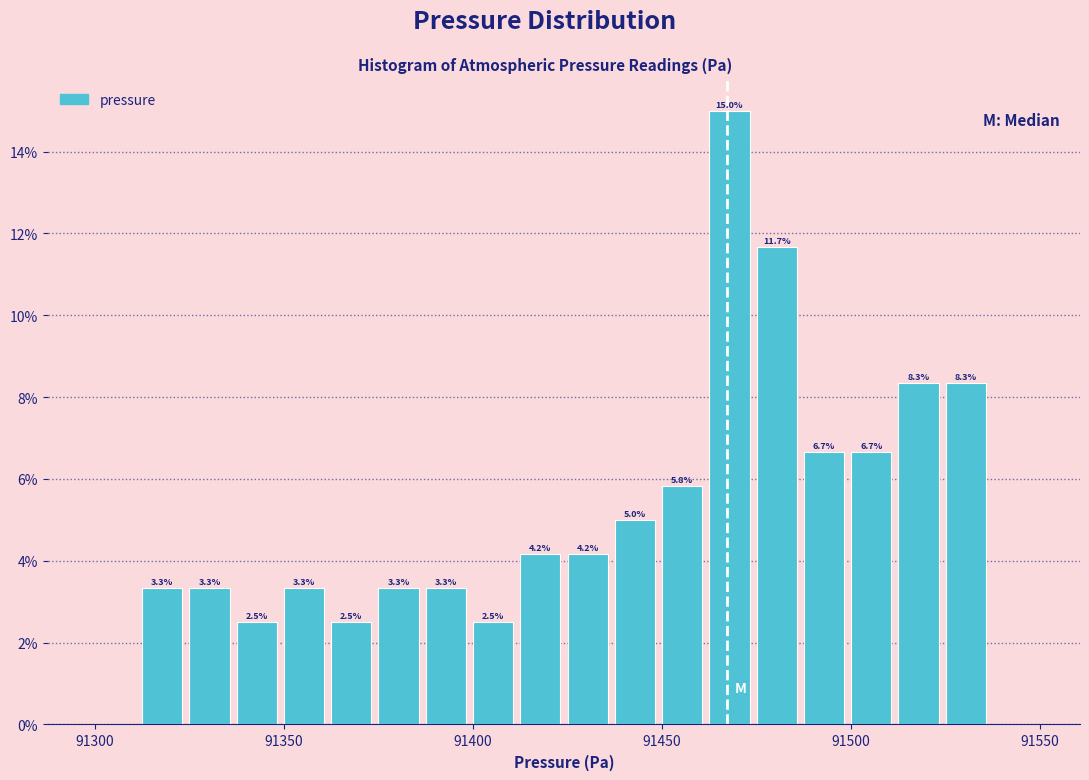

Read against the x-axis, roughly where is the centre of the tallest bar?

91470